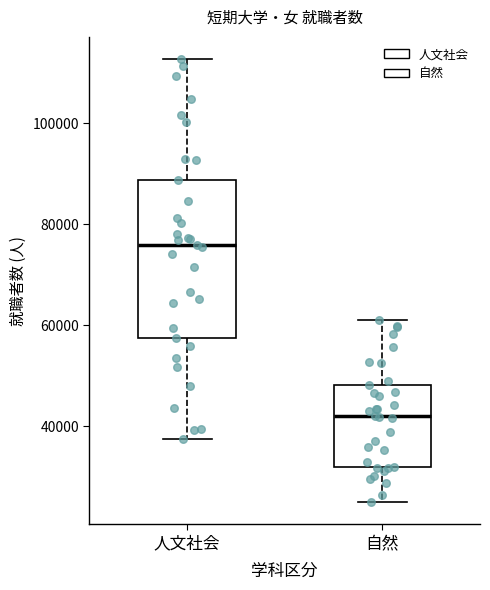

Comparing the boxes themselves (not the whiskers), which one is the tallest?

人文社会